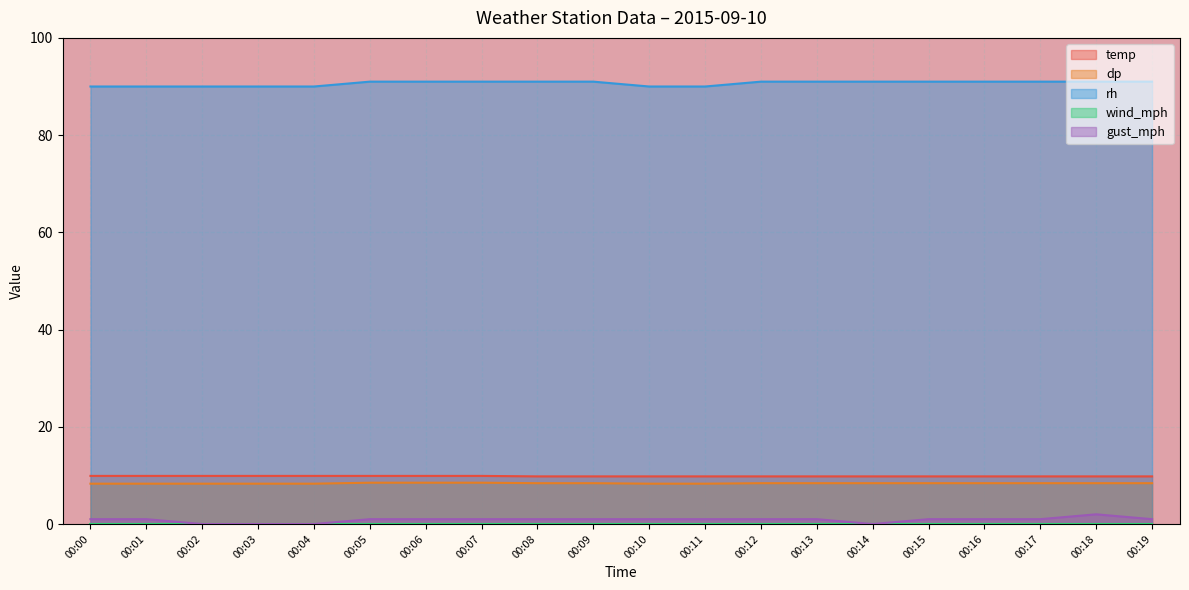

Does the chart display data point markers on the line(s)?

No